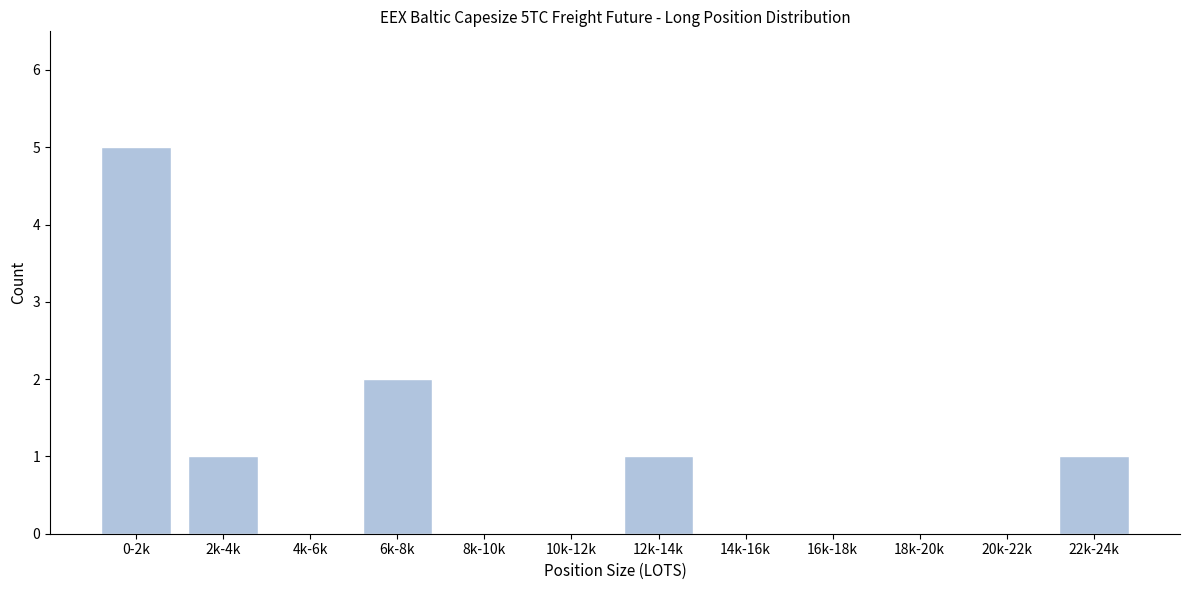

Reading right to left, transcribe all the data shown in this chart.

22k-24k=1	20k-22k=0	18k-20k=0	16k-18k=0	14k-16k=0	12k-14k=1	10k-12k=0	8k-10k=0	6k-8k=2	4k-6k=0	2k-4k=1	0-2k=5